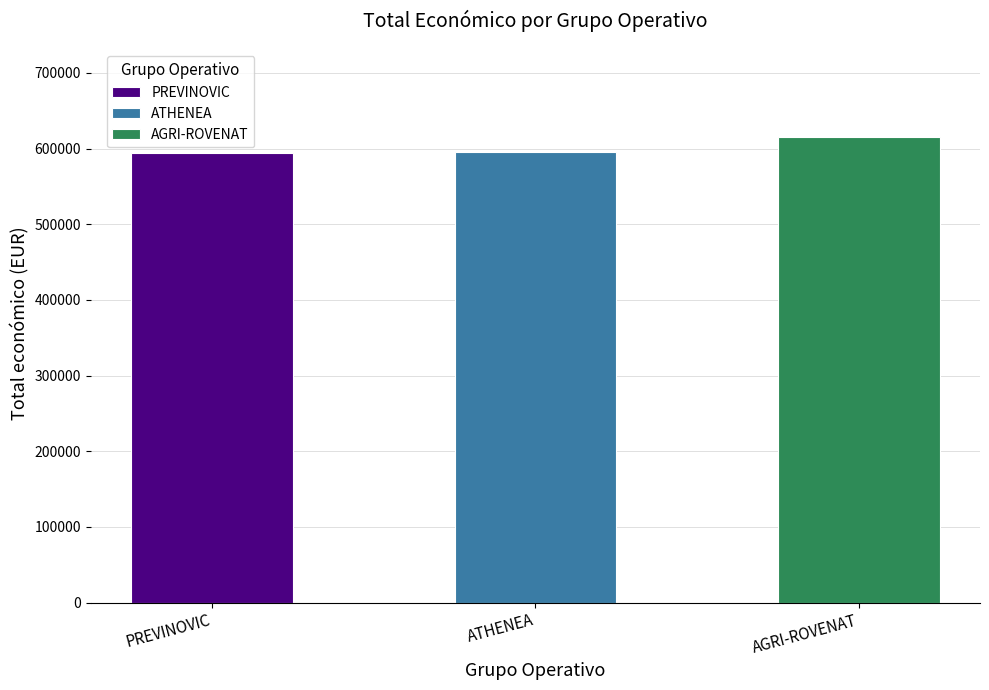

What is the value of the 1st bar from the left?

593715